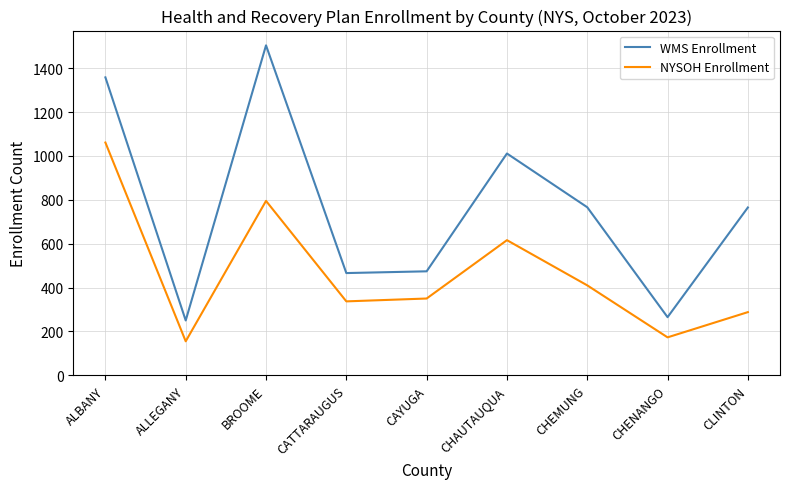

Which label corresponds to the largest value in the chart?

BROOME